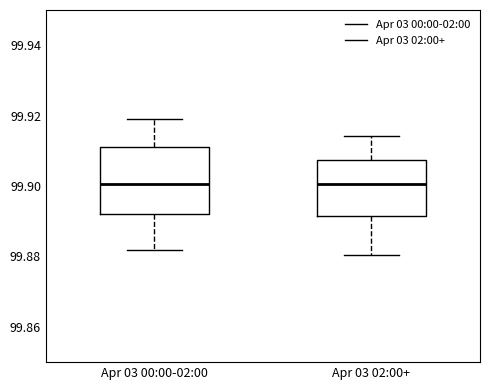

Reading left to right, transcribe this box plot: for each box, give where its median line is, the range the box spans, and where its two whiskers end, as read against the y-axis. The values are not printed on the chart, so give them approximately, as read against the axis.

Apr 03 00:00-02:00: median 99.900, box 99.892 to 99.912, whiskers 99.882 to 99.920
Apr 03 02:00+: median 99.900, box 99.892 to 99.908, whiskers 99.880 to 99.914